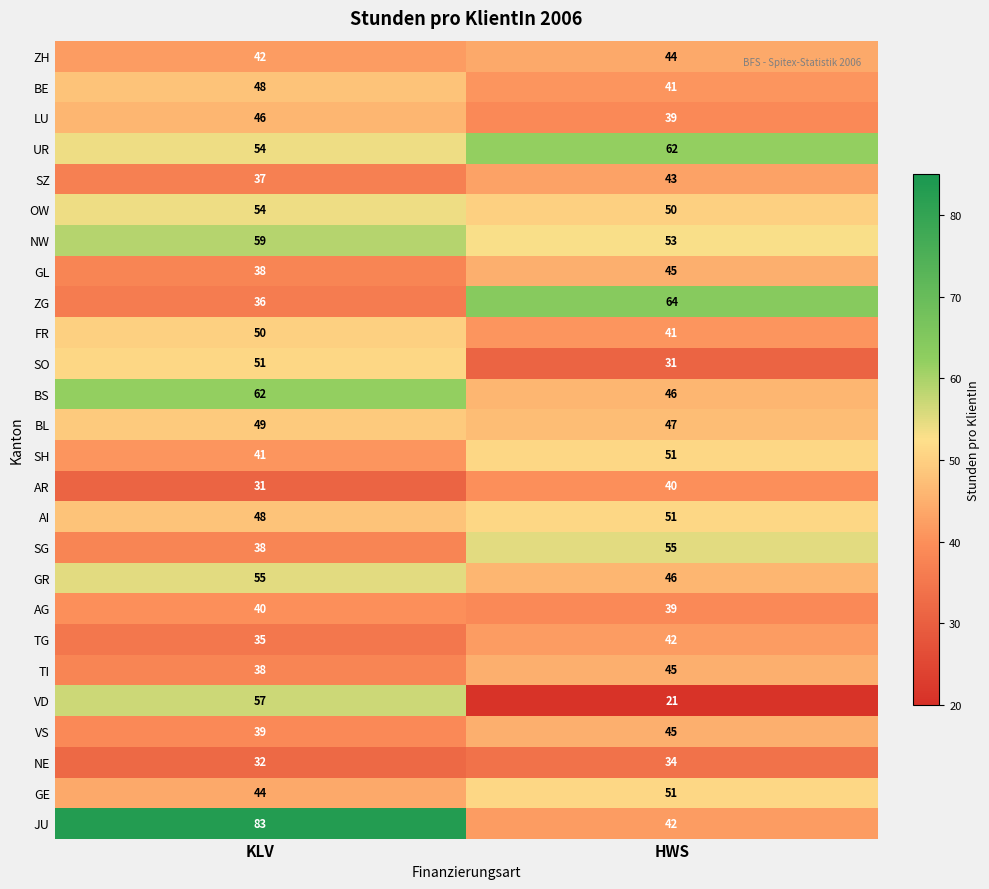

What is the spread (max minus min) of values at HWS?

43